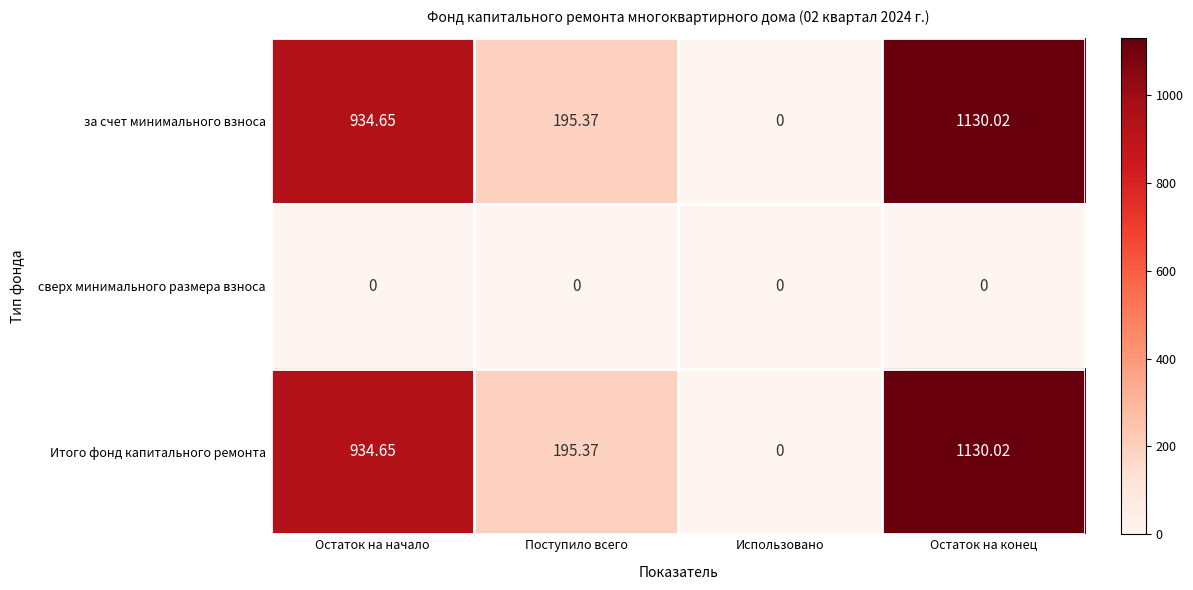

How many categories are shown in the chart?

4